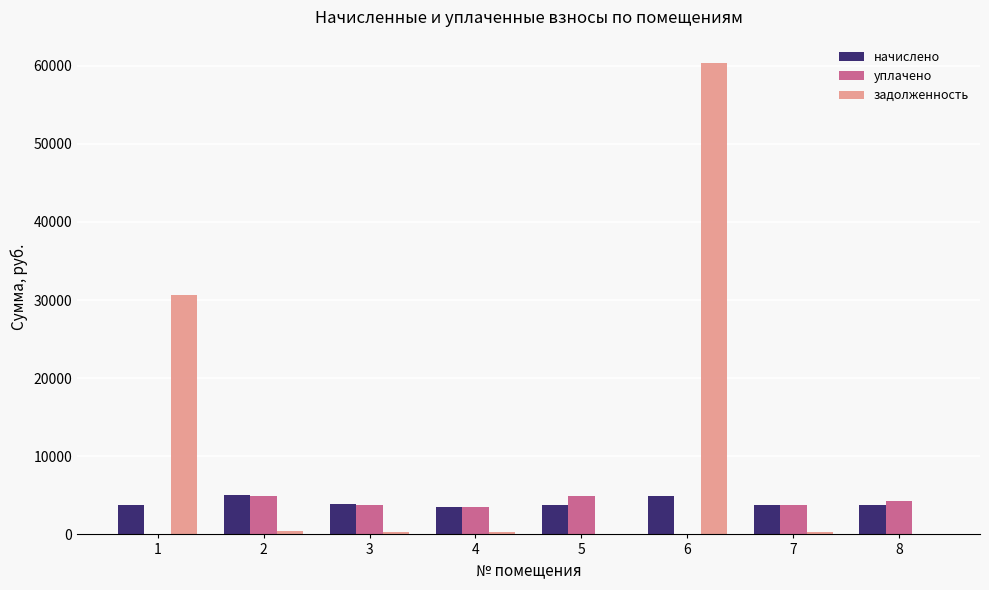

How many groups of bars are there?

8